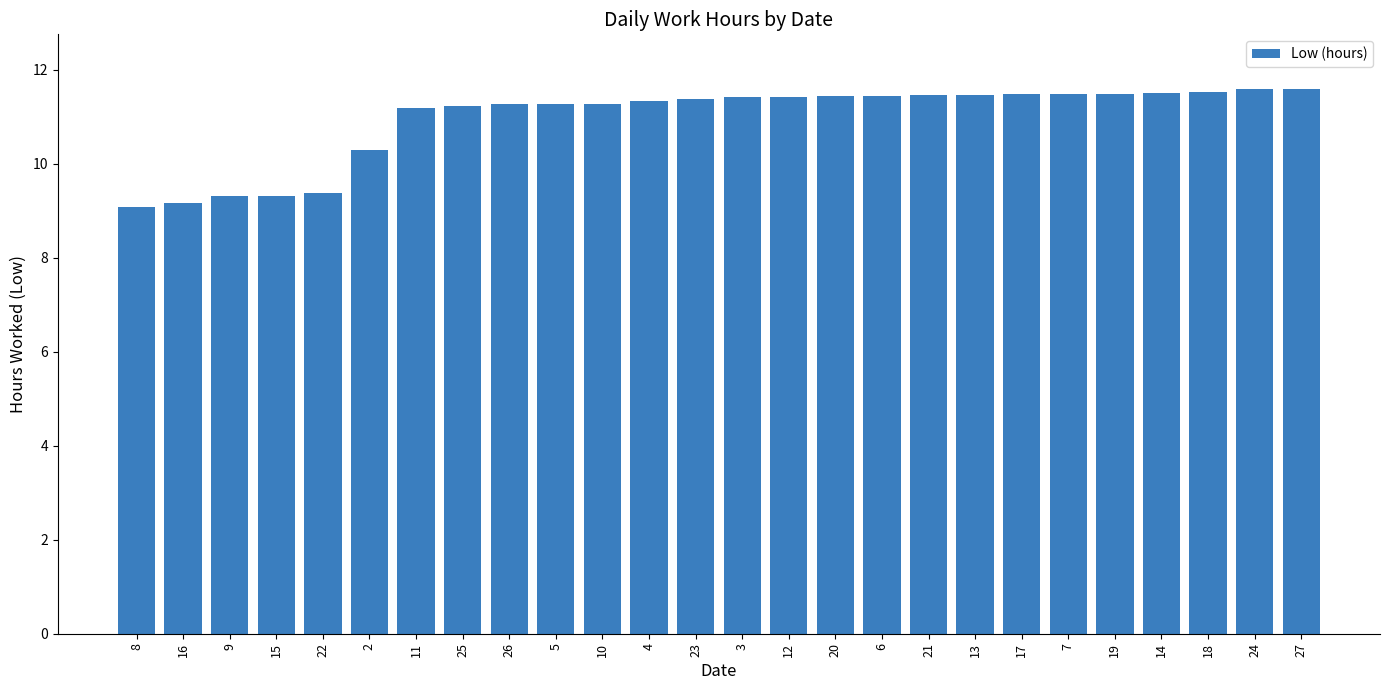

What is the minimum value shown in the chart?

9.1